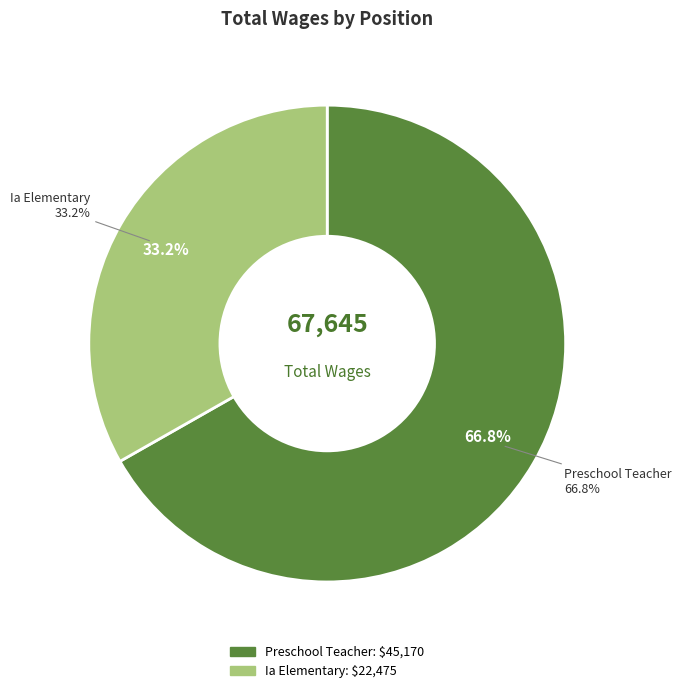

The Preschool Teacher slice represents 67% of the pie. True or false?

True